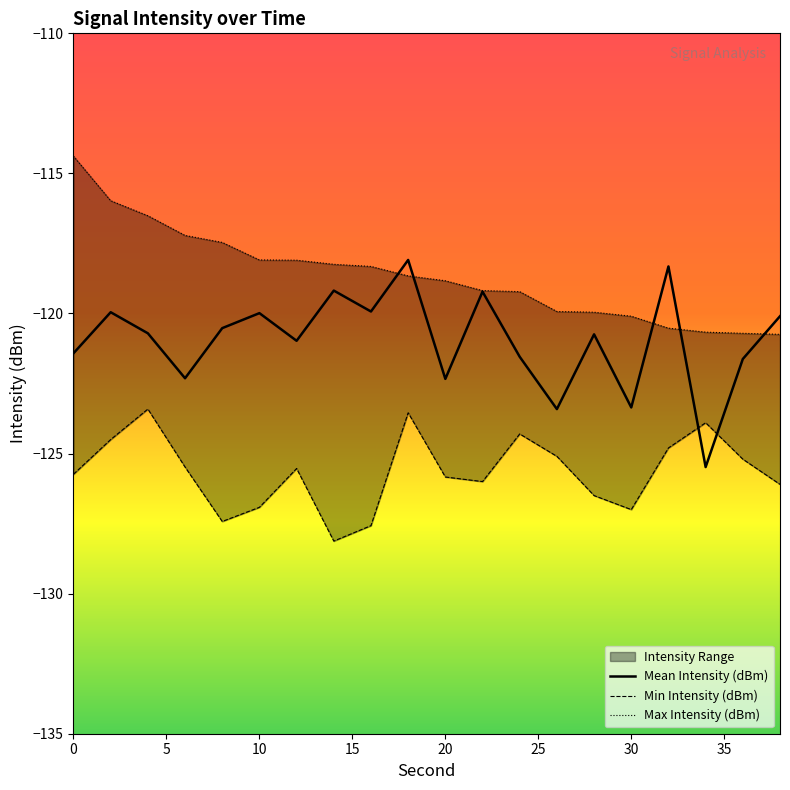

Which series has the widest spread of values?

Mean Intensity (dBm)